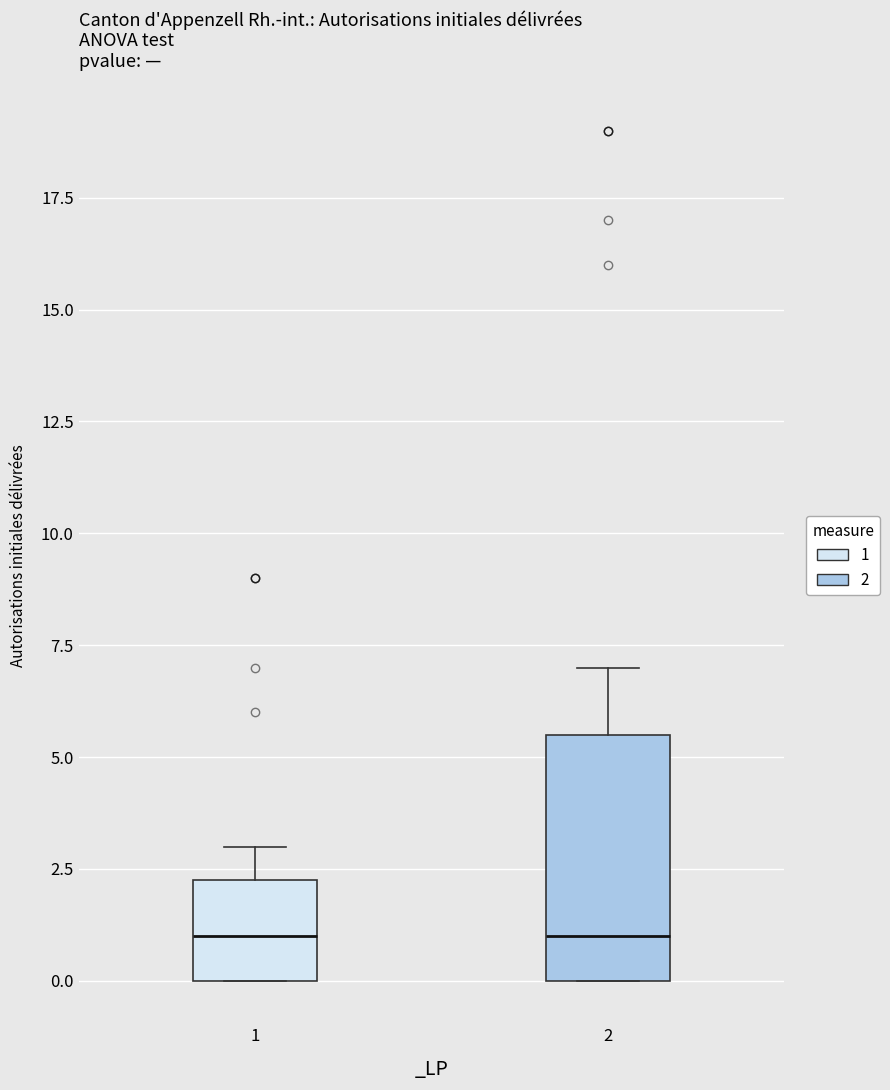

Where is the lower edge of the box at x = 1 on the y-axis? The values are not printed on the chart, so give them approximately, as read against the axis.

0.0